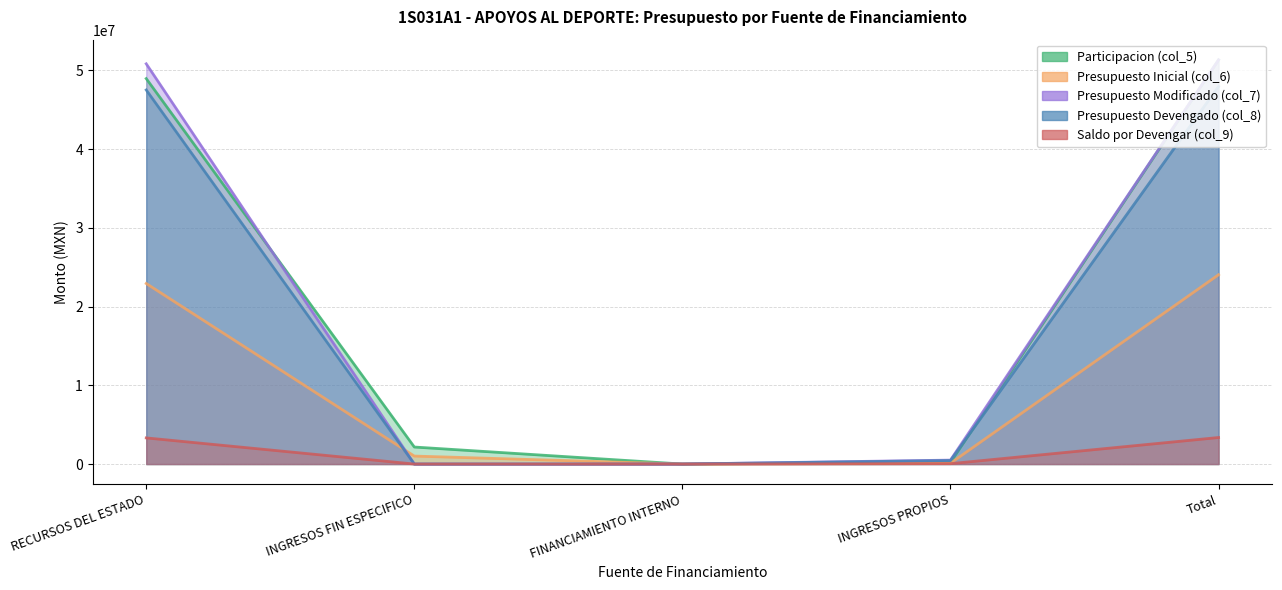

What is the label of the 4th point from the right?

INGRESOS FIN ESPECIFICO